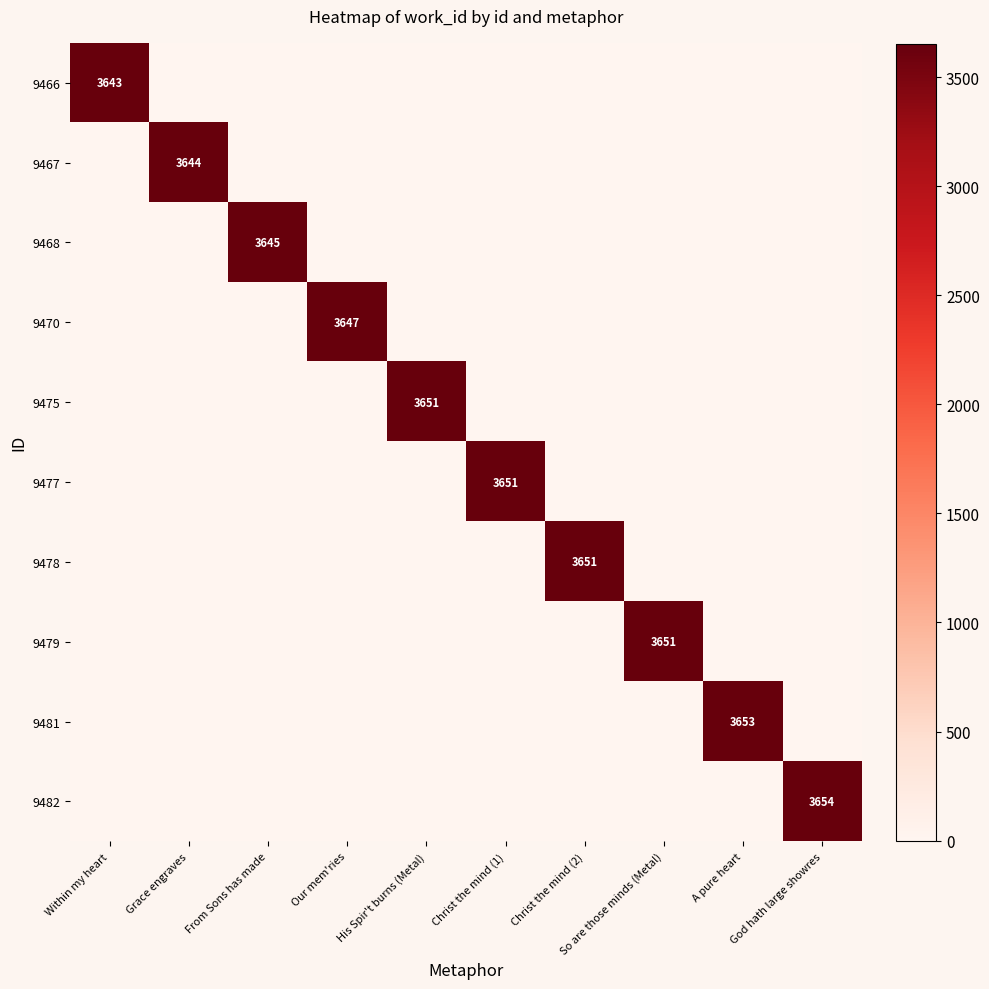

What is the total value across all series at From Sons has made?

3645